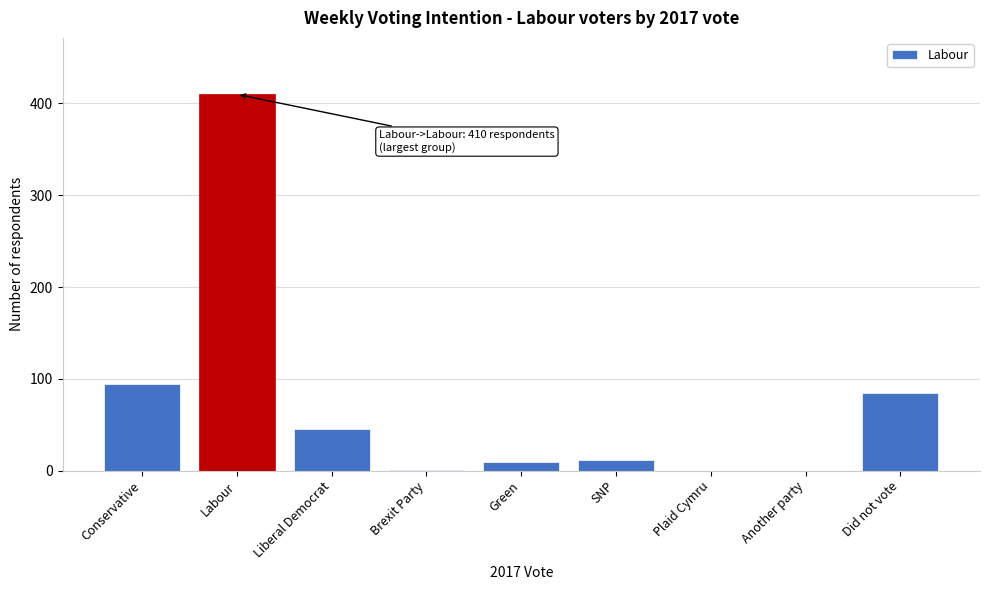

What is the maximum value shown in the chart?

410